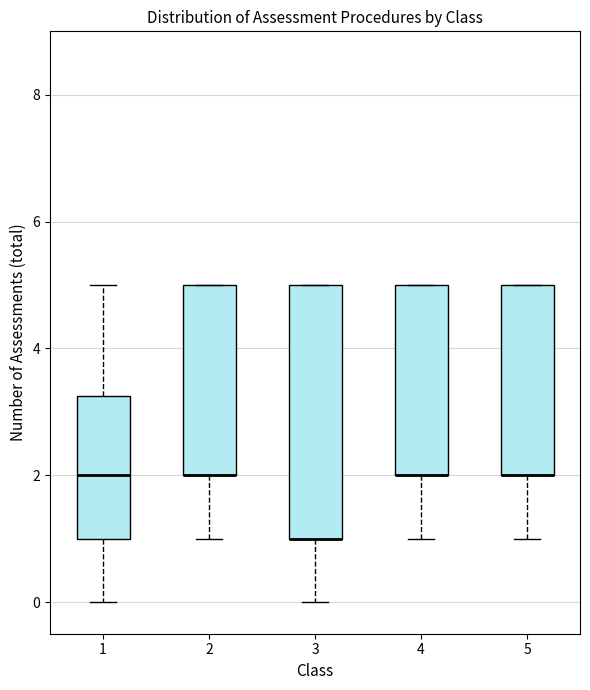

Reading left to right, transcribe this box plot: for each box, give where its median line is, the range the box spans, and where its two whiskers end, as read against the y-axis. The values are not printed on the chart, so give them approximately, as read against the axis.

1: median 2.0, box 1.0 to 3.2, whiskers 0.0 to 5.0
2: median 2.0 (drawn on the box's lower edge), box 2.0 to 5.0, whiskers 1.0 to 5.0
3: median 1.0 (drawn on the box's lower edge), box 1.0 to 5.0, whiskers 0.0 to 5.0
4: median 2.0 (drawn on the box's lower edge), box 2.0 to 5.0, whiskers 1.0 to 5.0
5: median 2.0 (drawn on the box's lower edge), box 2.0 to 5.0, whiskers 1.0 to 5.0